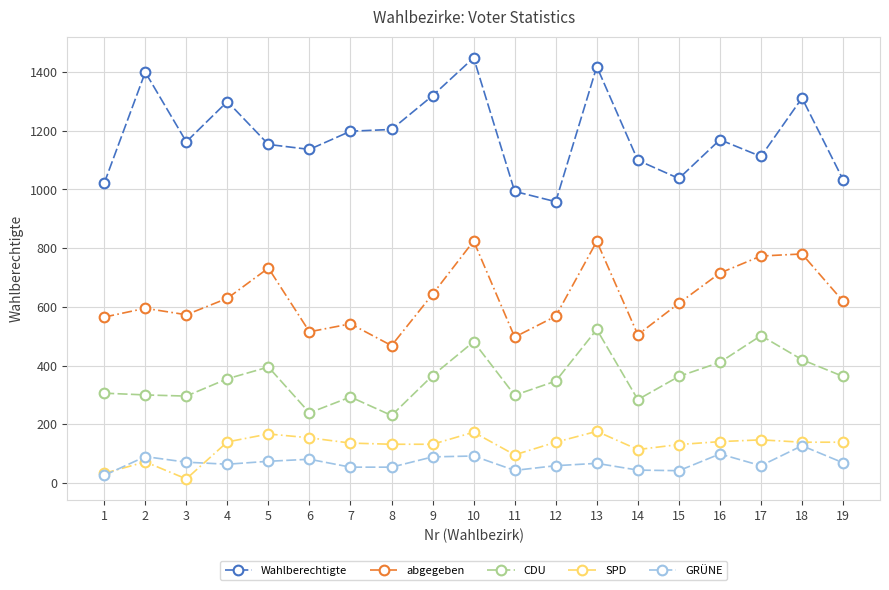

What is the maximum value for GRÜNE?

127